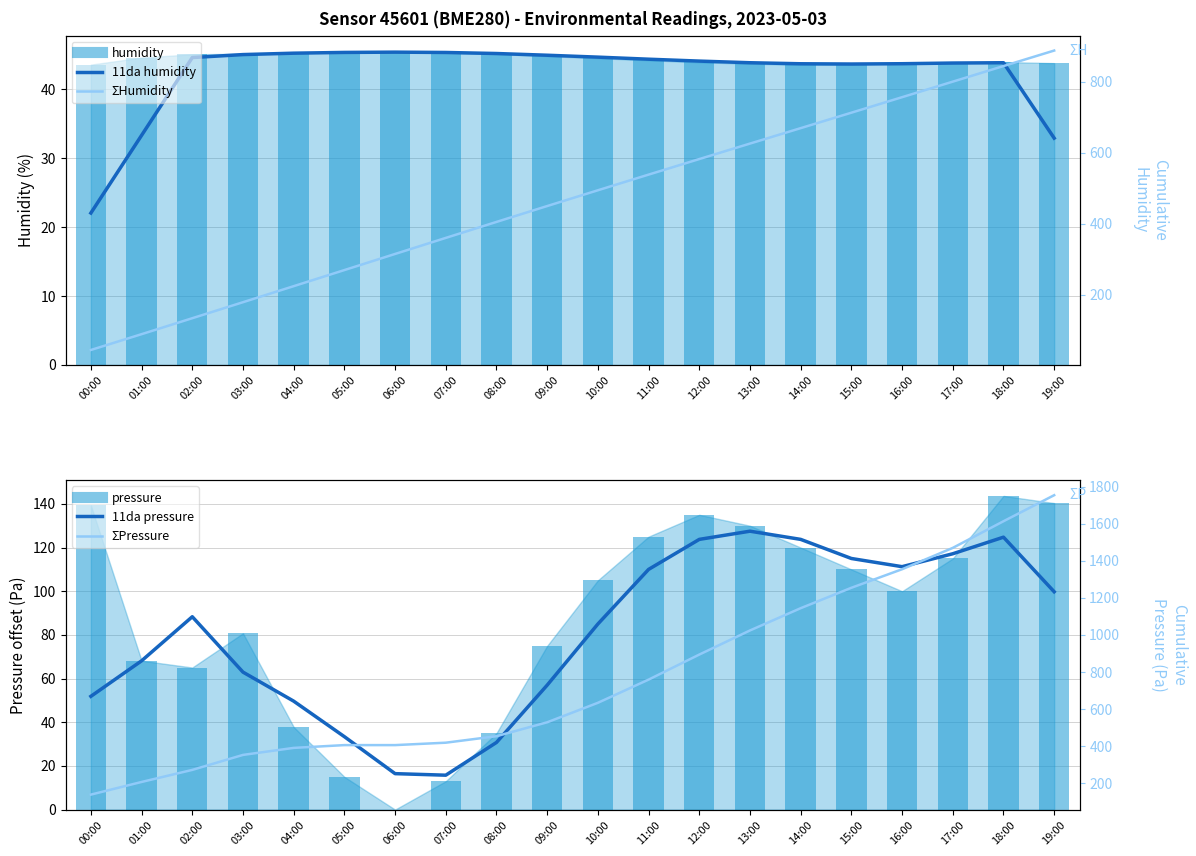

At how many categories does at least one series exceed 429?

12